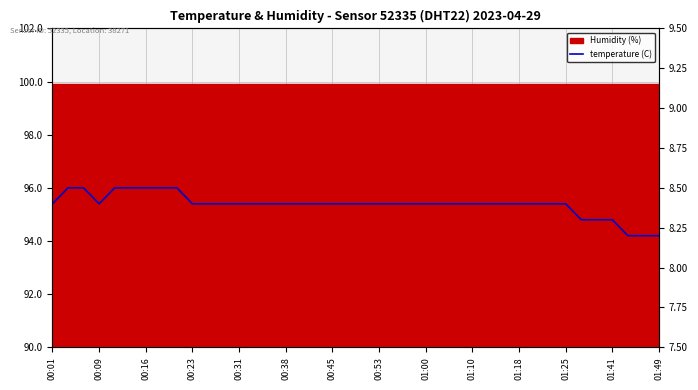

What is the ratio of the value at 24 to the value at 00:38?

1.0